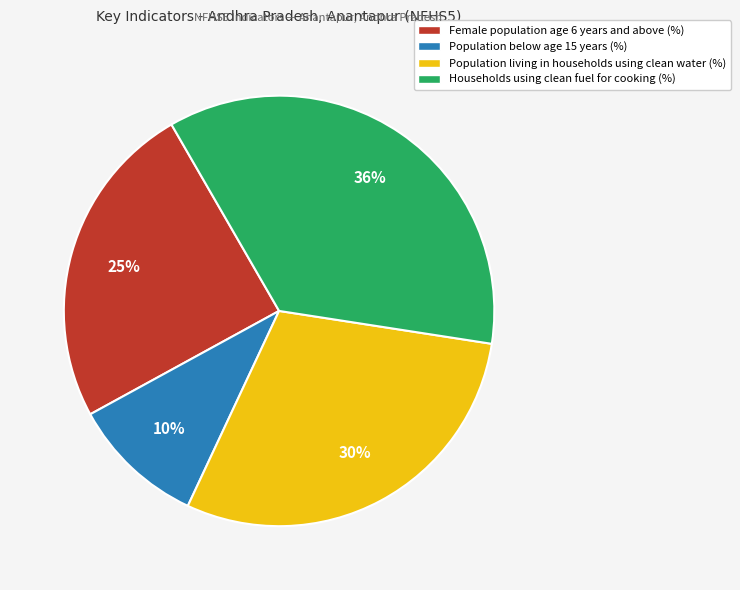

Rank the categories by value from lowest to highest.

Population below age 15 years (%), Female population age 6 years and above (%), Population living in households using clean water (%), Households using clean fuel for cooking (%)